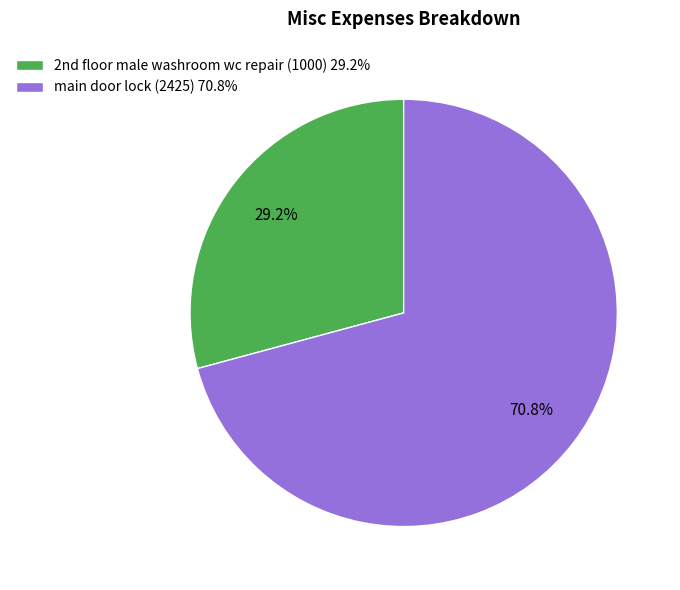

To the nearest percent, what is the difference between the largest and smallest slice percentages?

42%